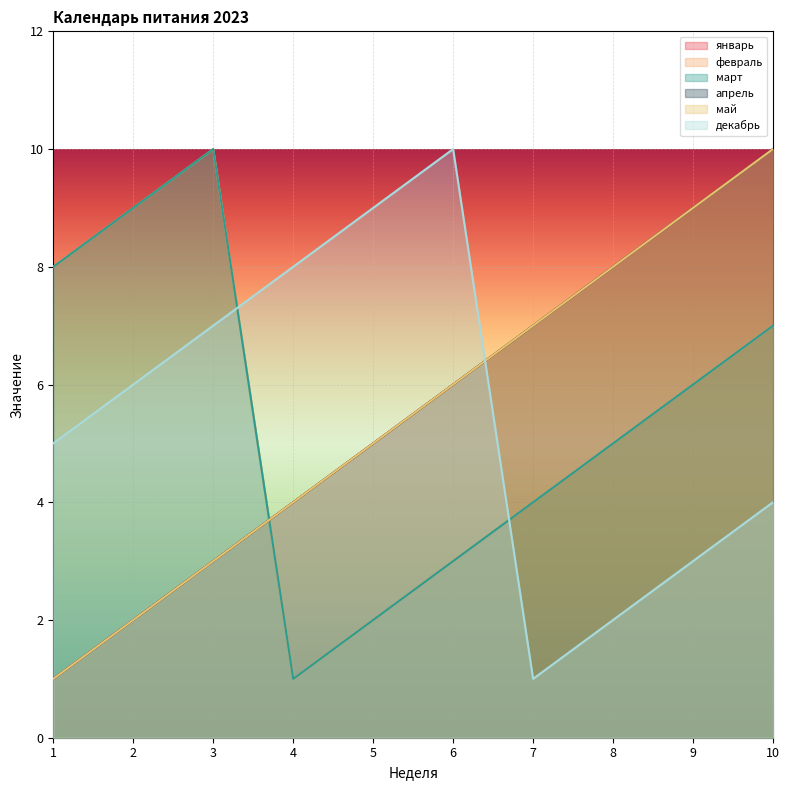

How many lines are shown in the chart?

6